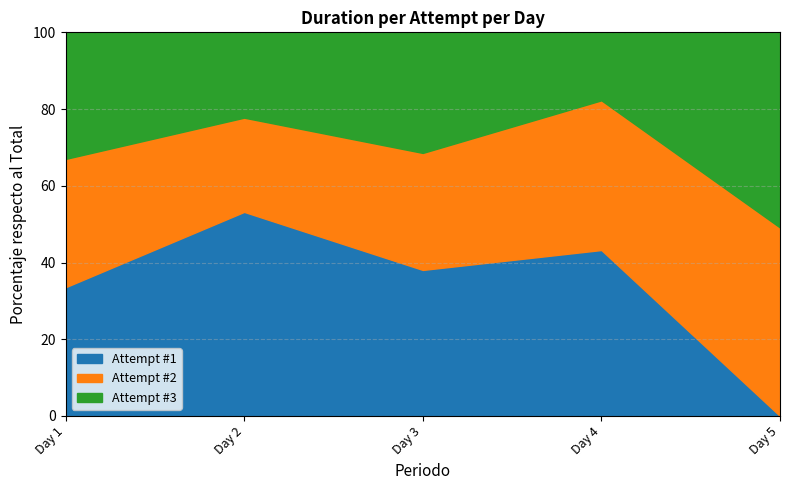

List the labels in order of Attempt #1 value, smallest first.

Day 5, Day 1, Day 3, Day 4, Day 2